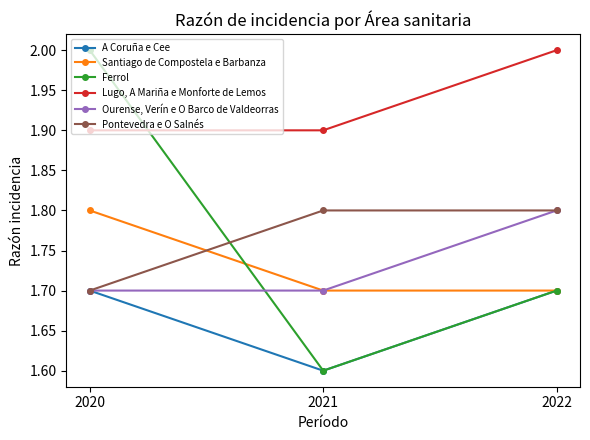

List the labels in order of Ferrol value, largest first.

2020, 2022, 2021